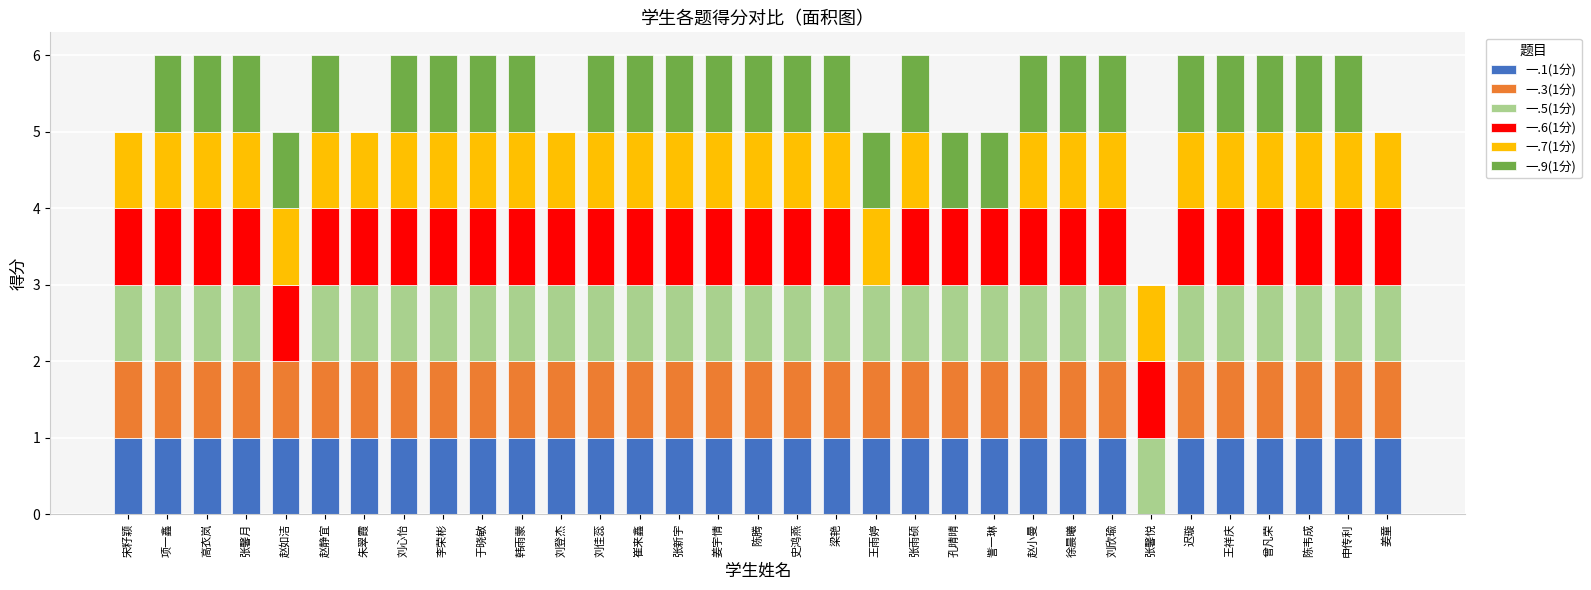

What is the total value across all series at 于晓敏?

6